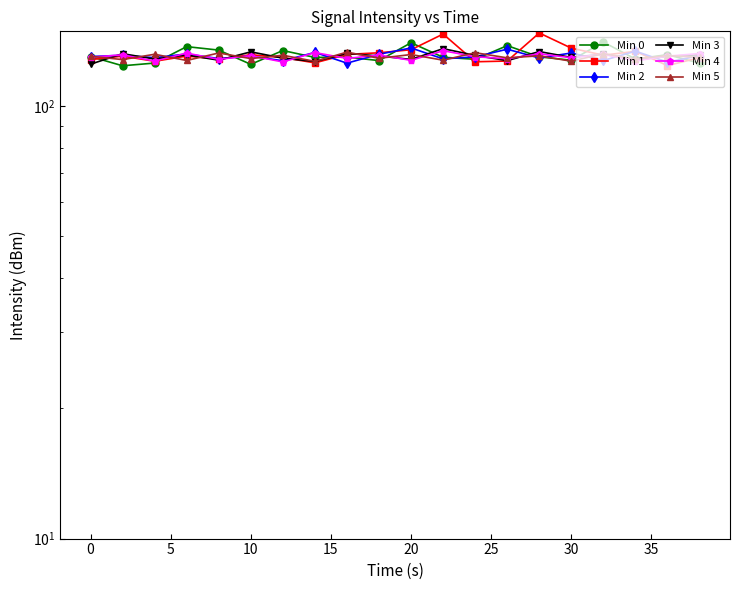

What is the label of the 5th point from the right?

30